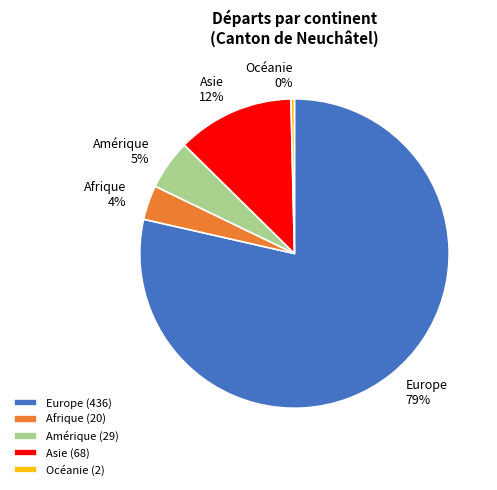

Count the number of slices in the pie.

5